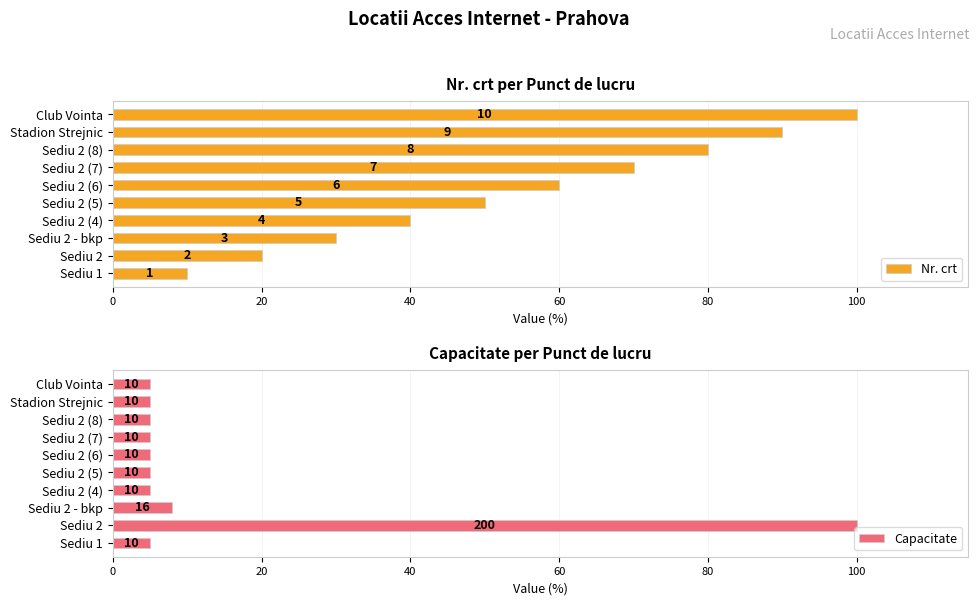

Rank the series at 9 from lowest to highest value.

Capacitate, Nr. crt